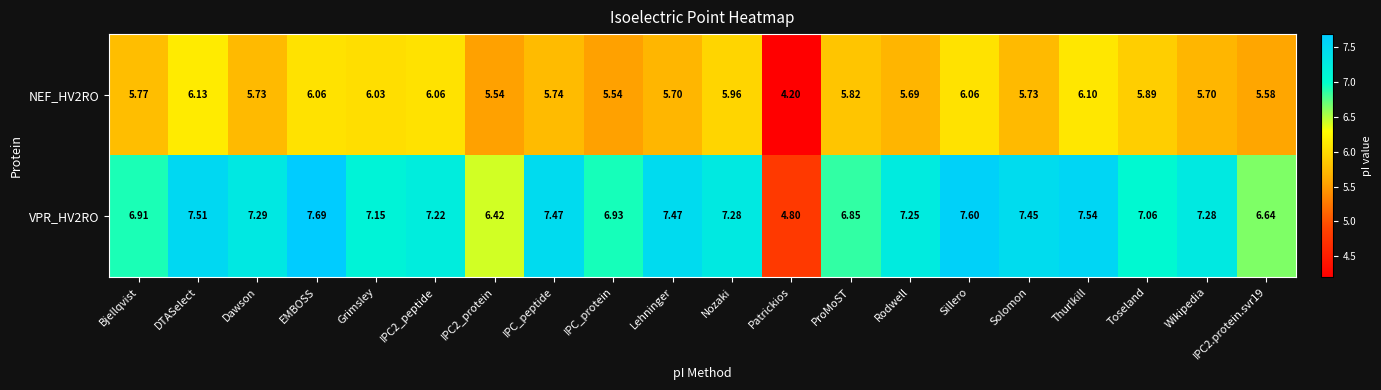

Count the number of categories in the chart.

20